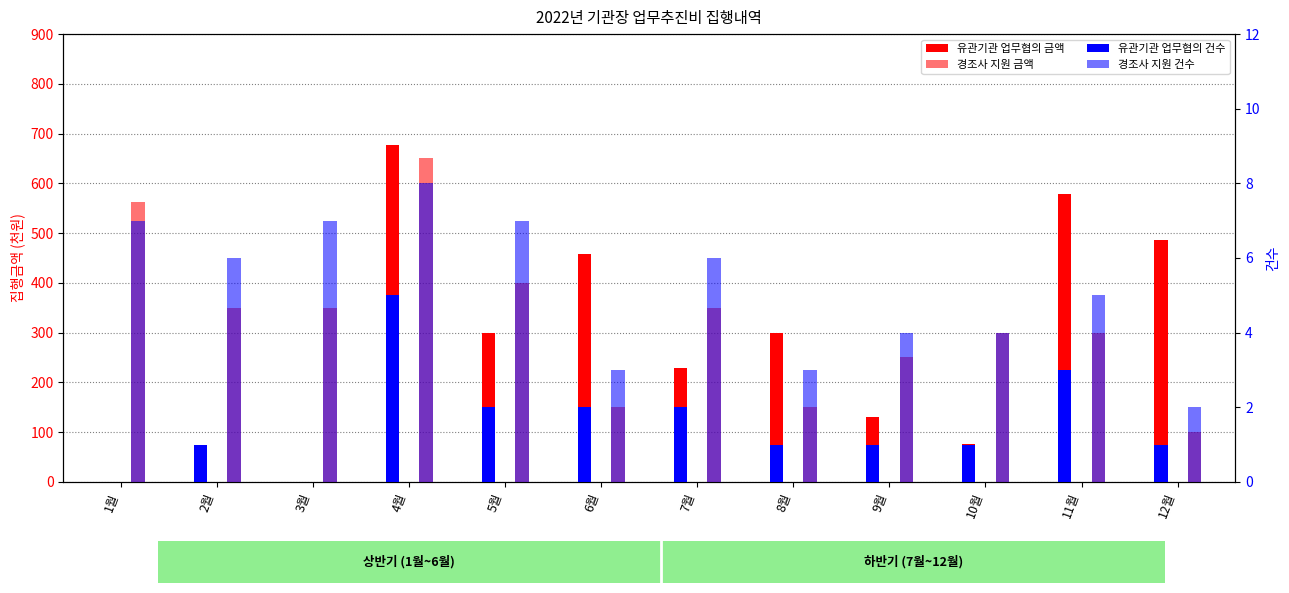

What is the maximum value shown in the chart?

677